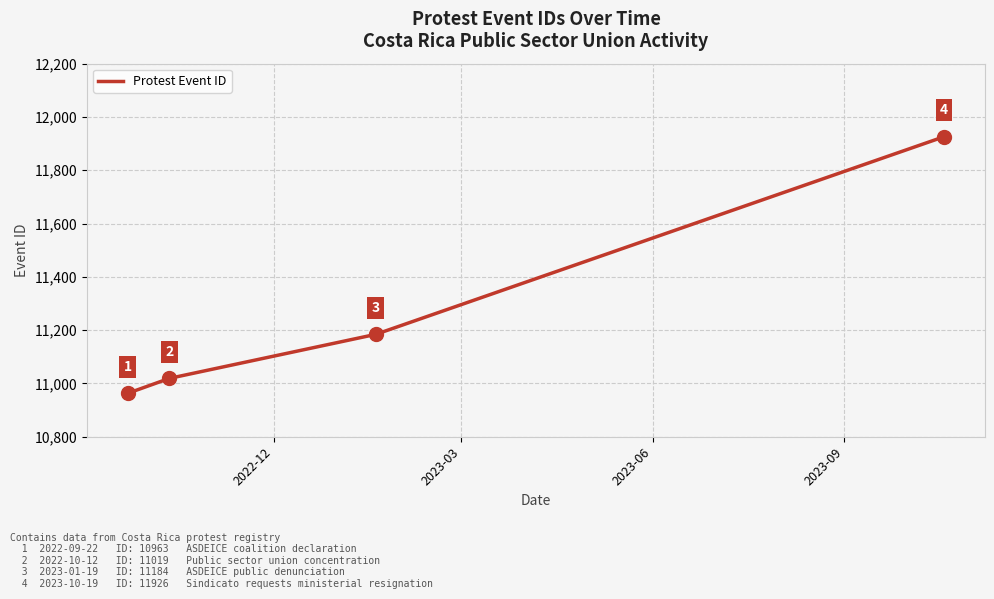

What is the smallest value displayed?

10963